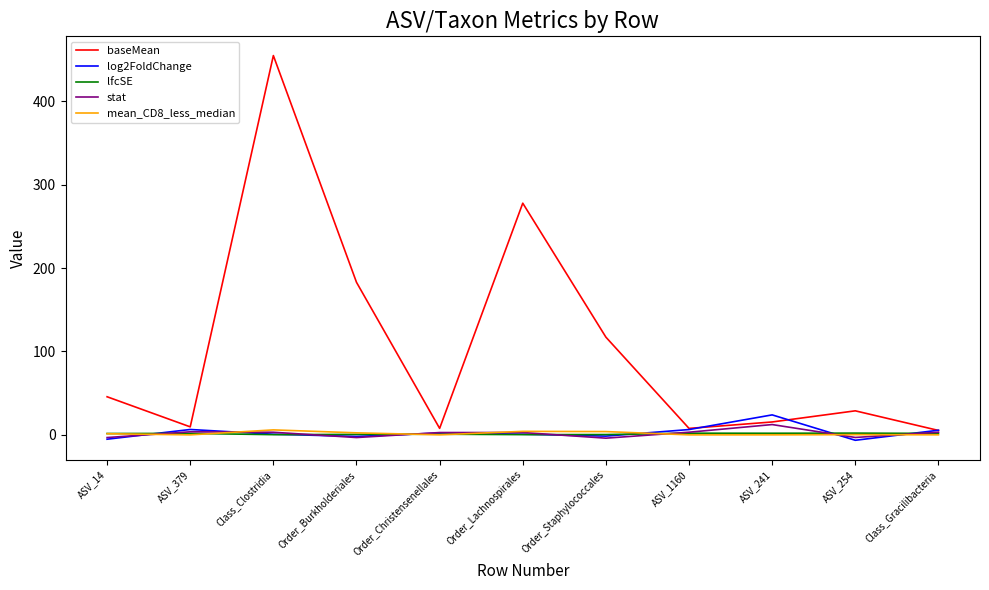

At how many categories does at least one series exceed 358?

1